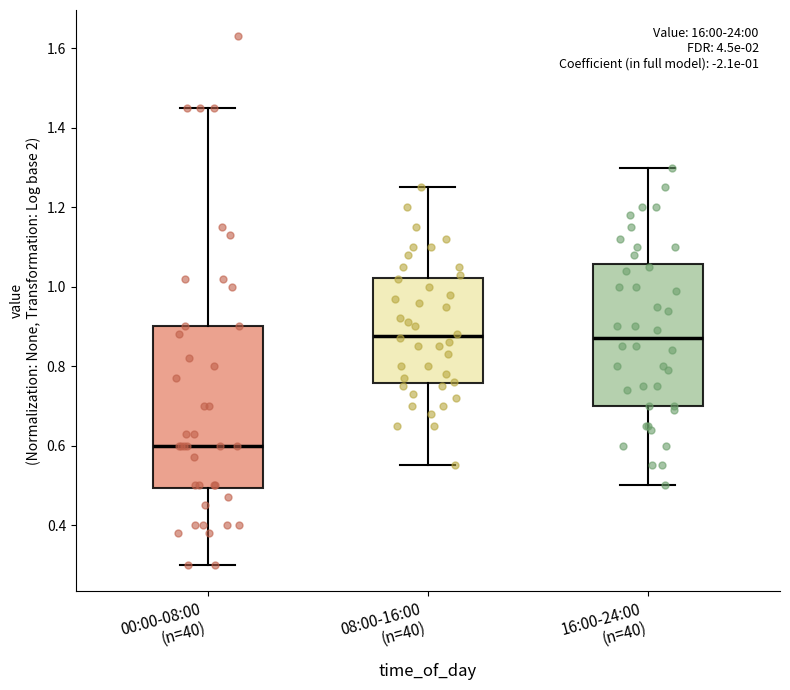

Which box's median line is the lowest?

00:00-08:00 (n=40)